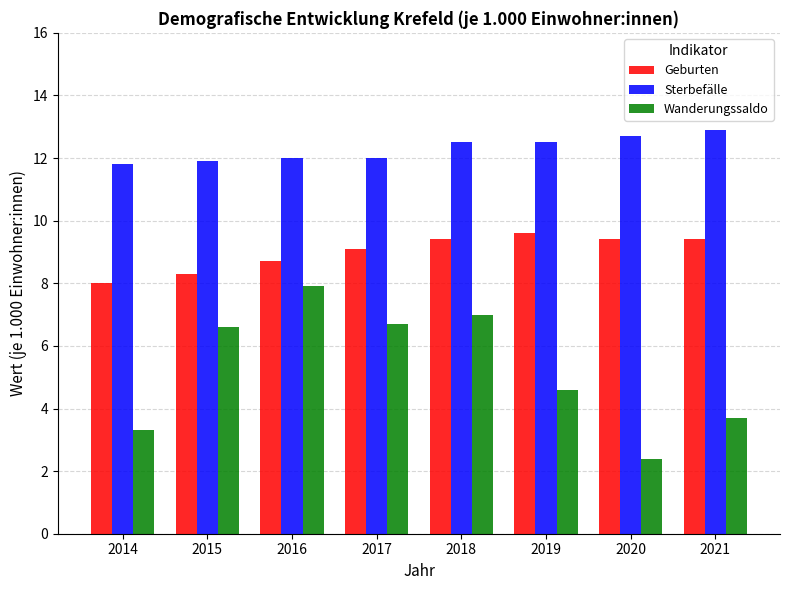

Reading left to right, extract all data points from this chart.

Geburten: 2014=8.0	2015=8.3	2016=8.7	2017=9.1	2018=9.4	2019=9.6	2020=9.4	2021=9.4
Sterbefälle: 2014=11.8	2015=11.9	2016=12.0	2017=12.0	2018=12.5	2019=12.5	2020=12.7	2021=12.9
Wanderungssaldo: 2014=3.3	2015=6.6	2016=7.9	2017=6.7	2018=7.0	2019=4.6	2020=2.4	2021=3.7